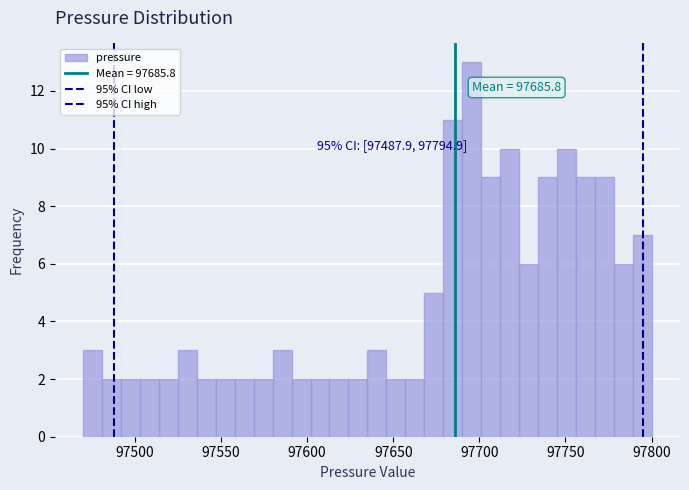

Around what value on the x-axis is the tallest bar? Give the approximate position of its centre, as read against the axis.

97695